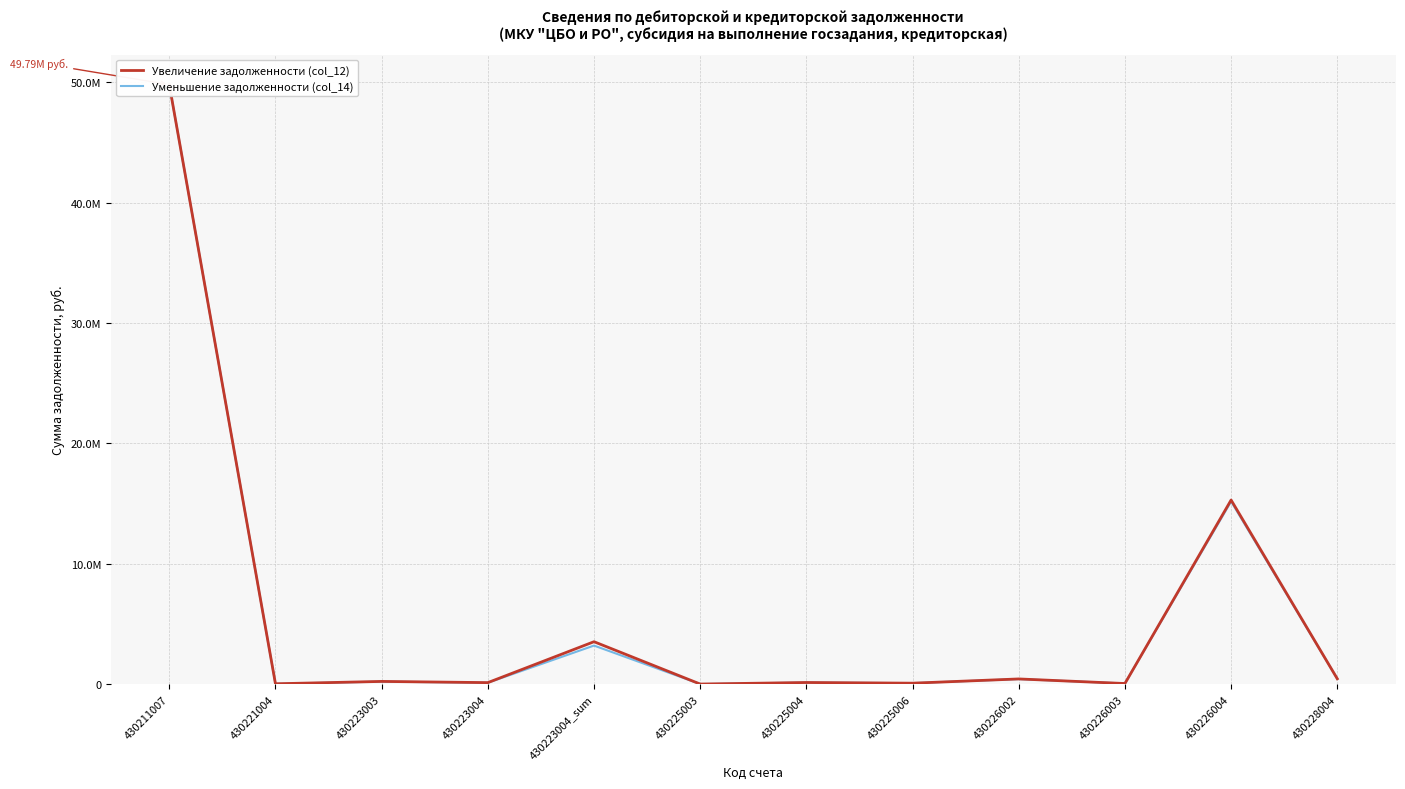

At which label is Уменьшение задолженности (col_14) closest to 24903512?

430226004